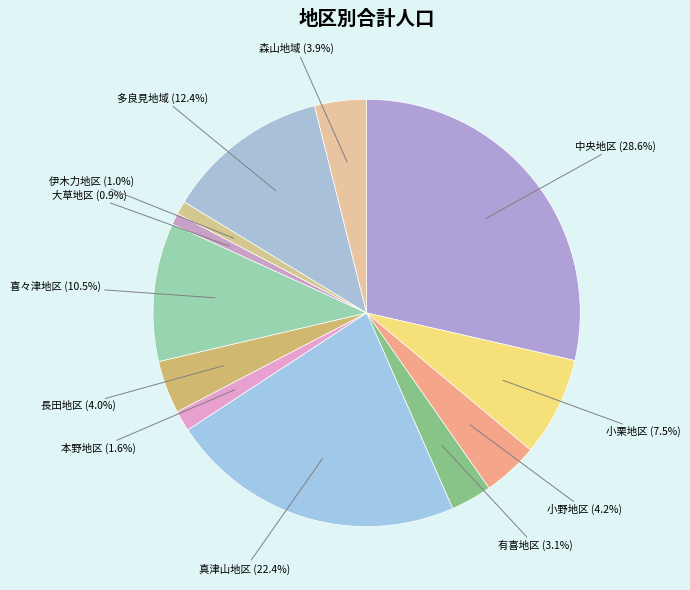

Approximately how many times larger is the value at 多良見地域 compared to 真津山地区?

0.6